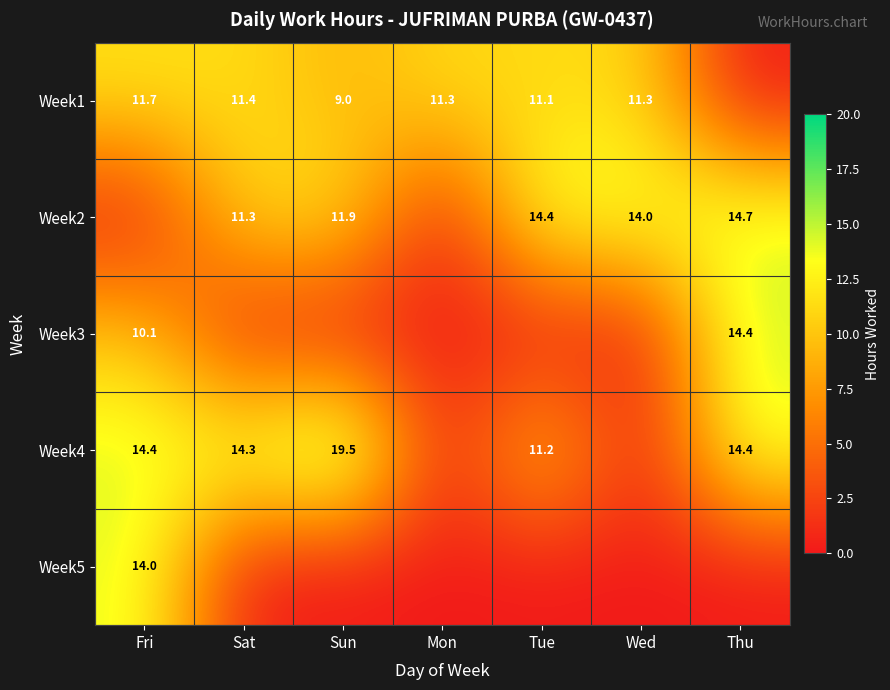

The Week3 series shows 14.4 at Thu. True or false?

True